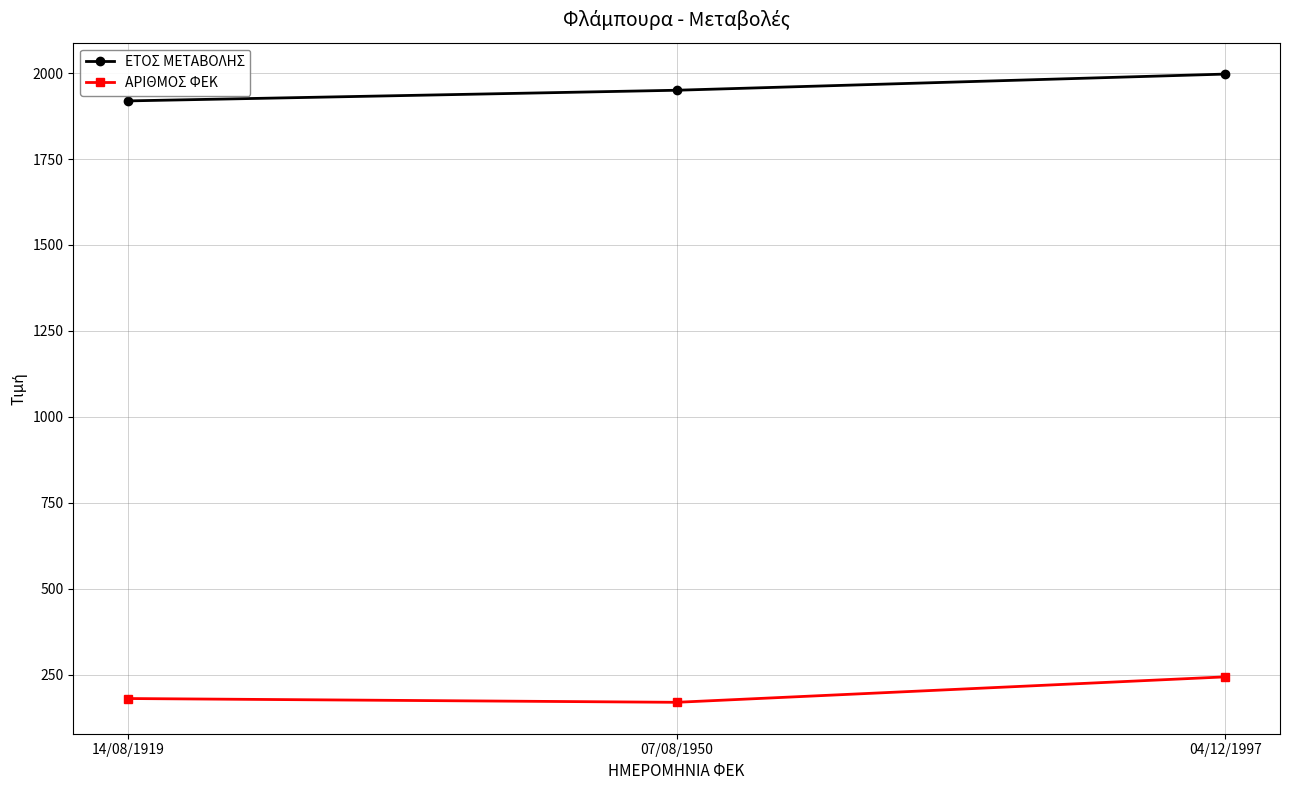

Is this an area chart (filled region under the line)?

No